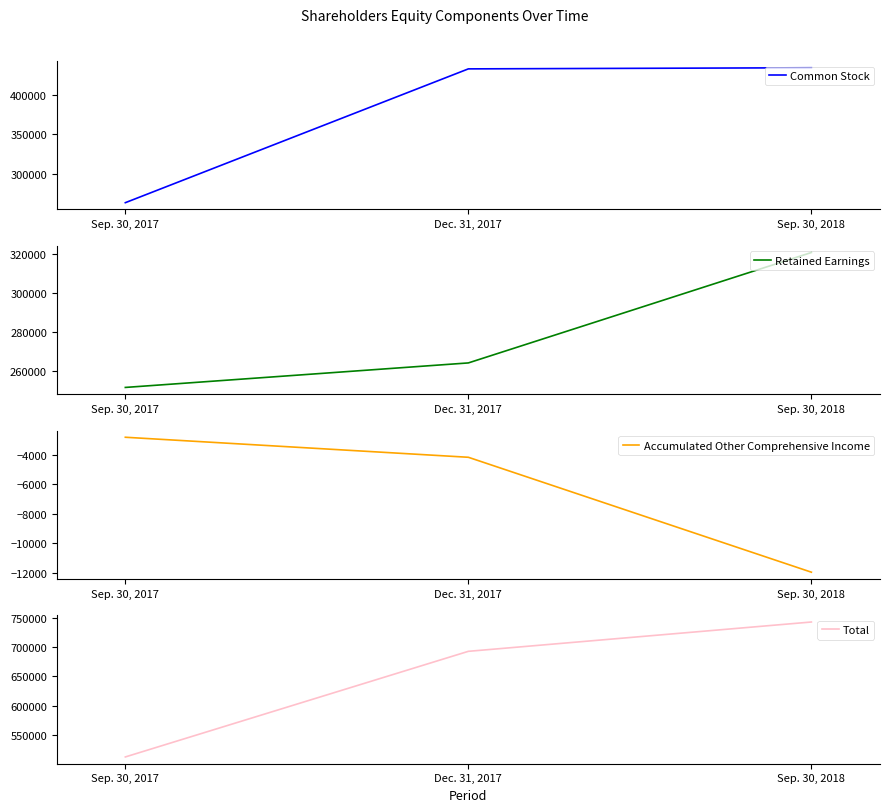

Reading left to right, transcribe all the data shown in this chart.

Common Stock: Sep. 30, 2017=263493	Dec. 31, 2017=432794	Sep. 30, 2018=434227
Retained Earnings: Sep. 30, 2017=251790	Dec. 31, 2017=264331	Sep. 30, 2018=320822
Accumulated Other Comprehensive Income: Sep. 30, 2017=-2782	Dec. 31, 2017=-4146	Sep. 30, 2018=-11973
Total: Sep. 30, 2017=512501	Dec. 31, 2017=692979	Sep. 30, 2018=743076